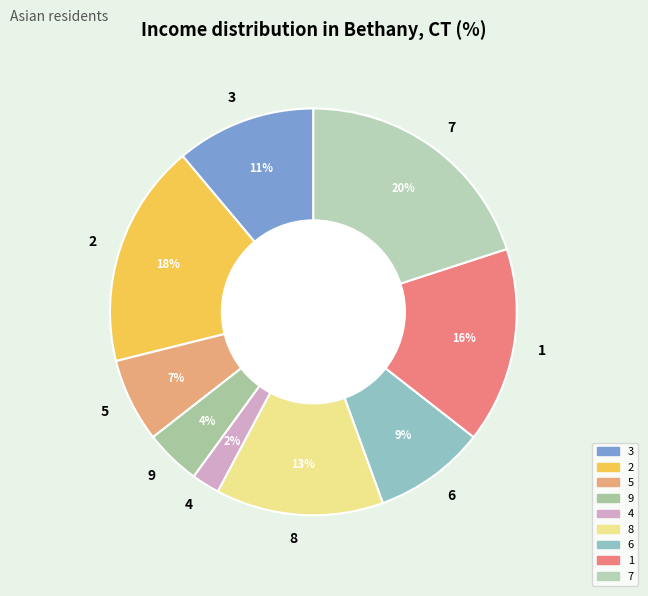

Does 8 represent more than half of the total?

No